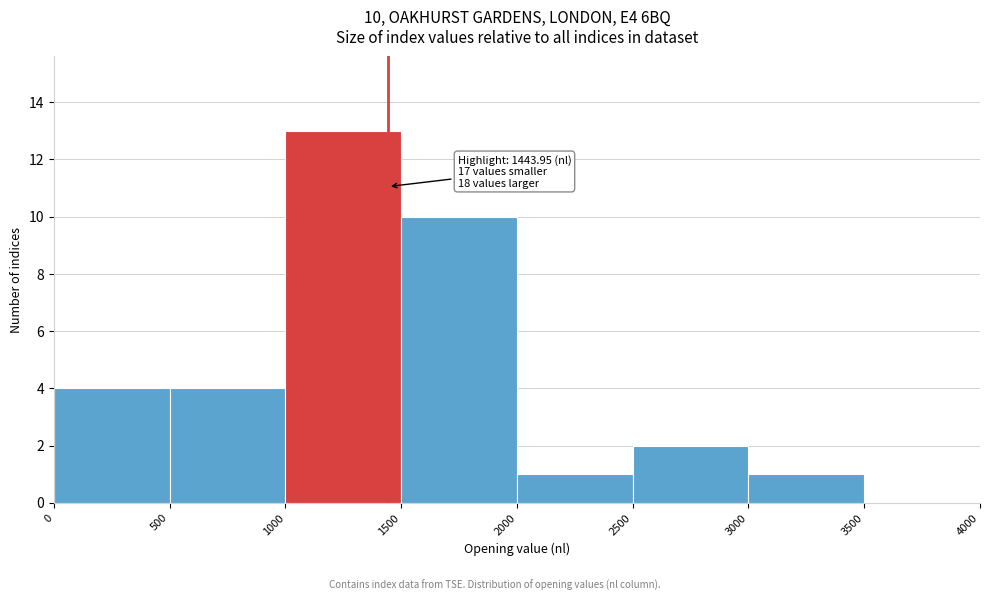

Over which range of the x-axis is the bar tallest?

1000 to 1500